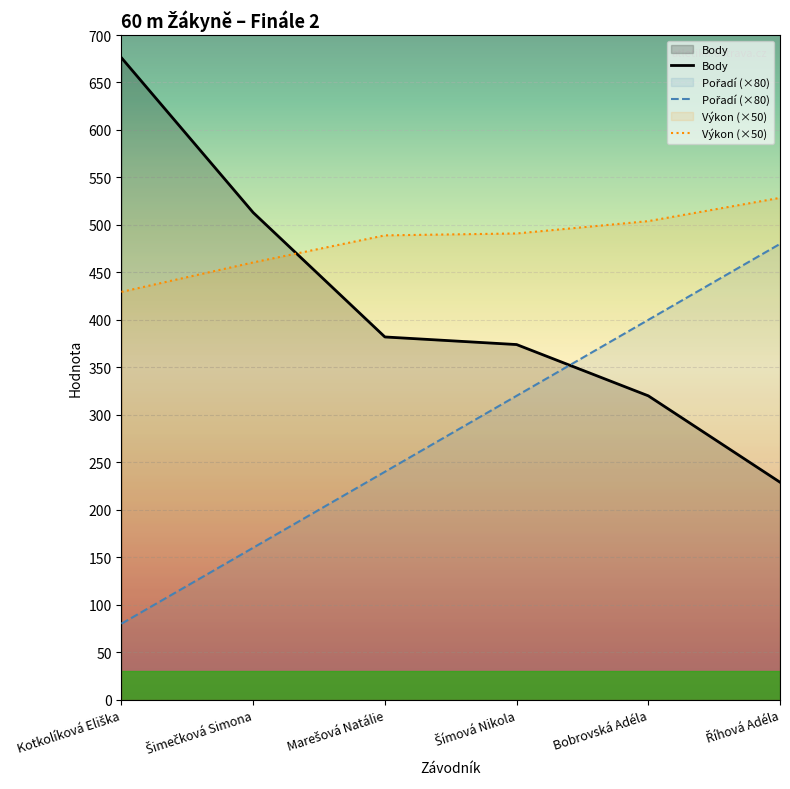

Between Šimečková Simona and Marešová Natálie, which is larger?

Šimečková Simona